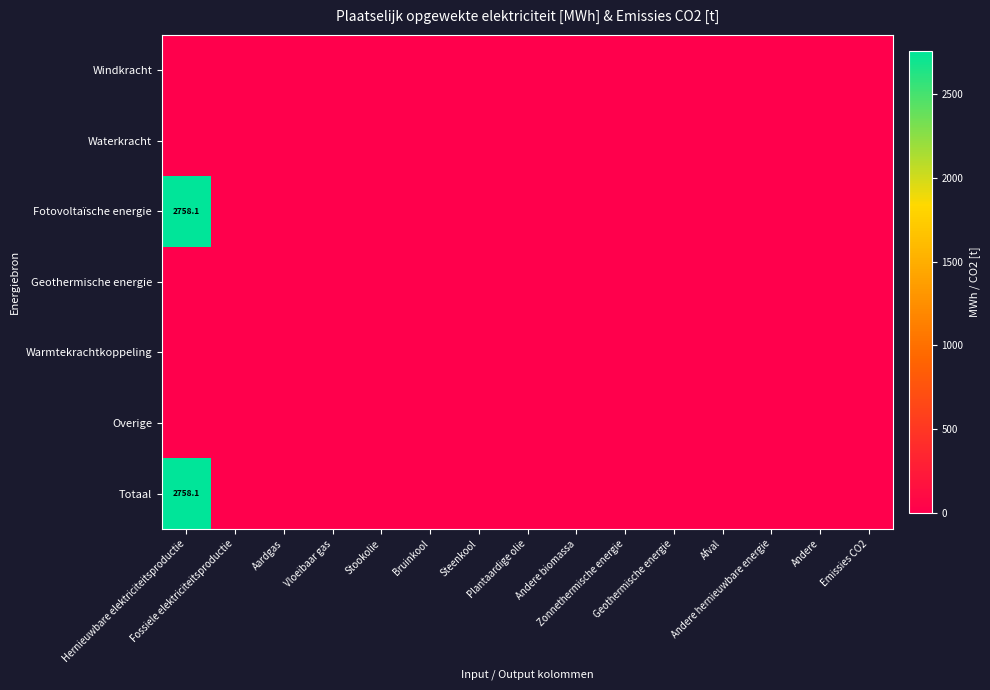

What is the difference between the maximum and minimum values in the Fotovoltaïsche energie series?

2758.1